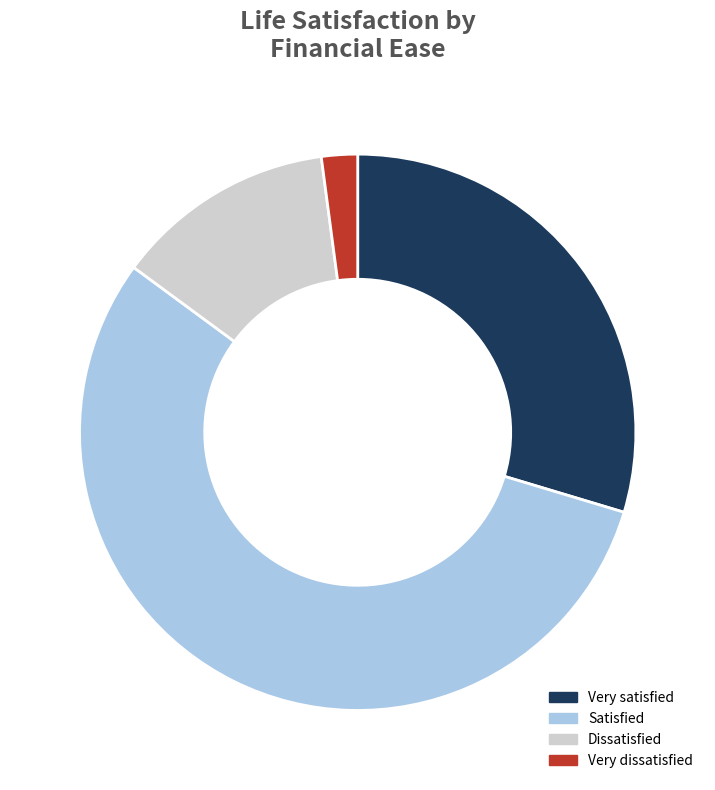

The Very dissatisfied slice represents 9% of the pie. True or false?

False